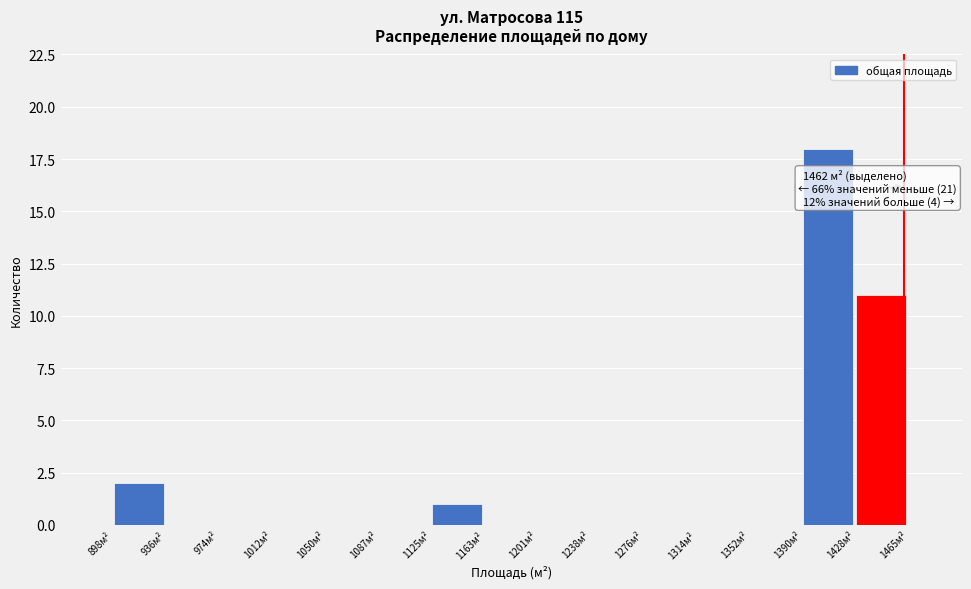

Which range on the x-axis has the tallest bar?

1390 to 1430